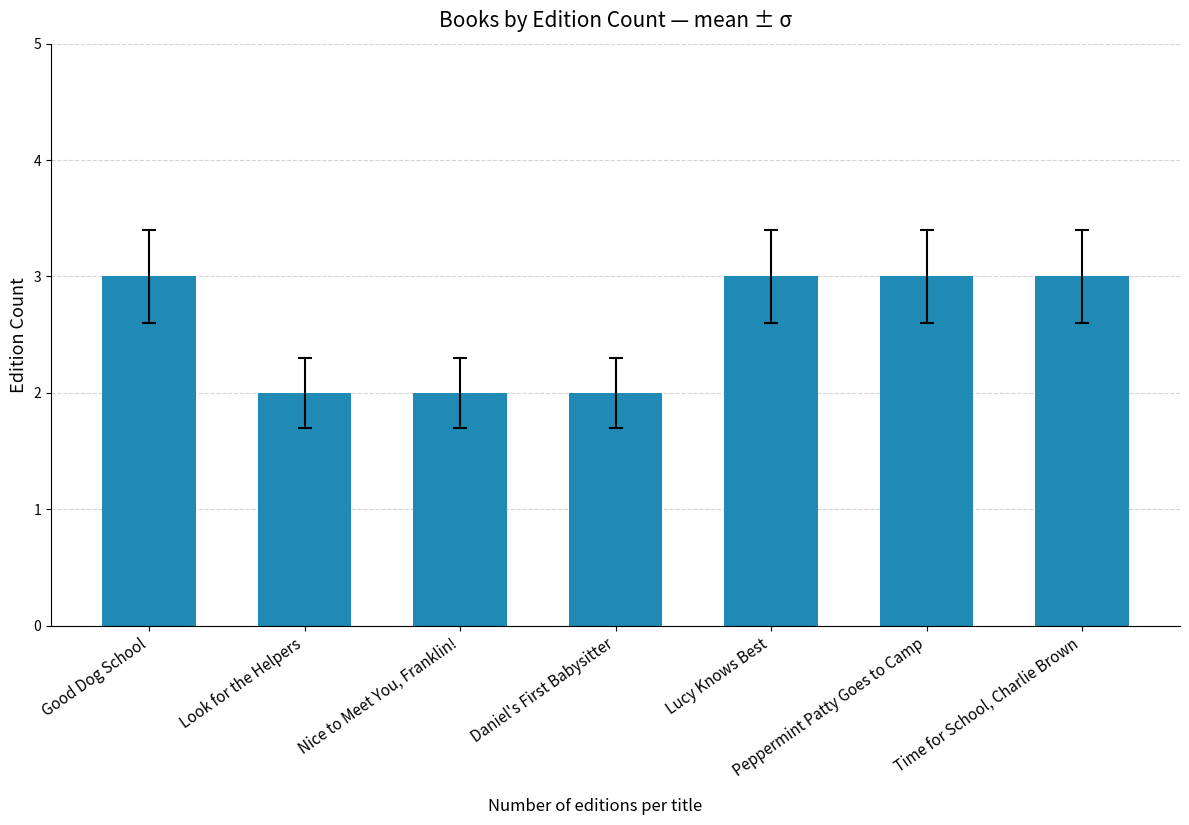

Reading right to left, what are all the values shown in this chart?

Time for School, Charlie Brown=3	Peppermint Patty Goes to Camp=3	Lucy Knows Best=3	Daniel's First Babysitter=2	Nice to Meet You, Franklin!=2	Look for the Helpers=2	Good Dog School=3